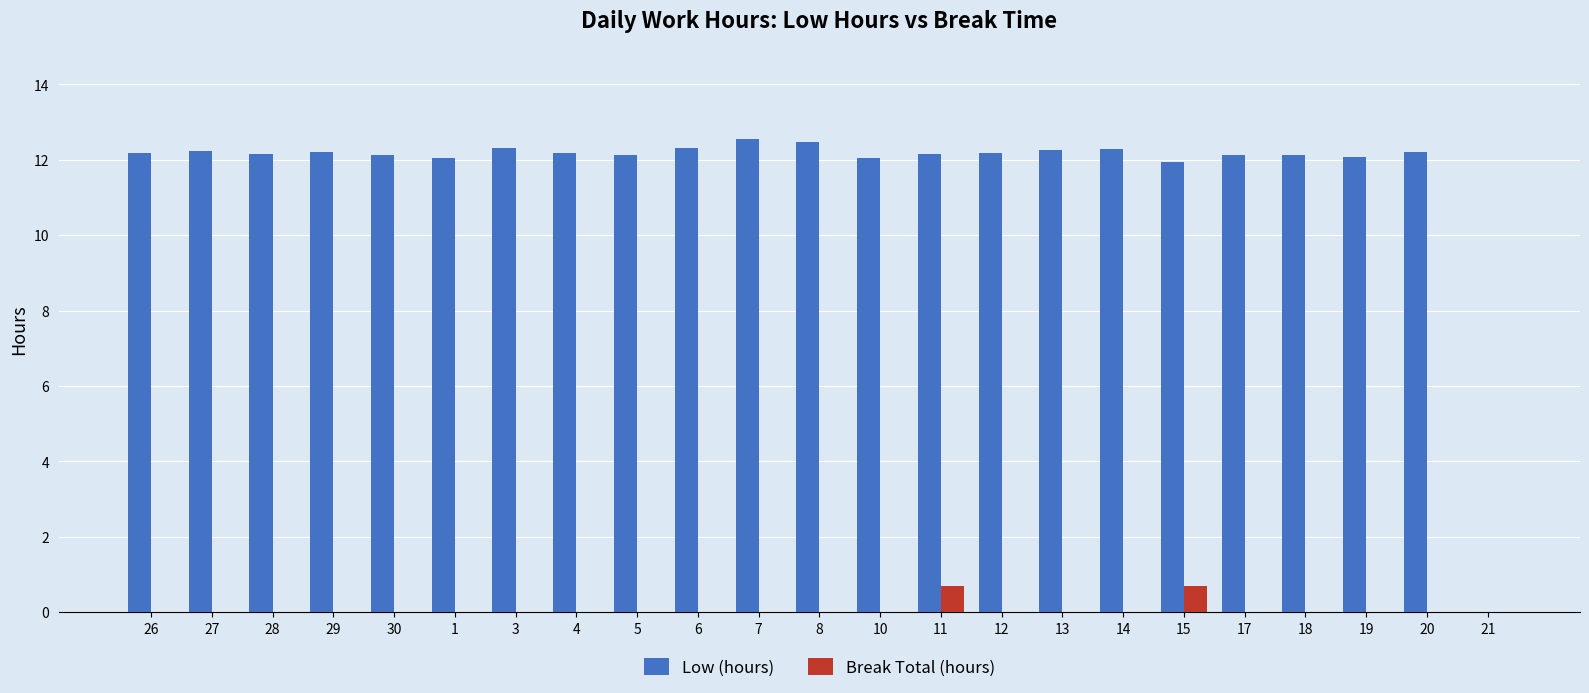

Is the value of Low (hours) at 3 greater than the value of Break Total (hours) at 15?

Yes